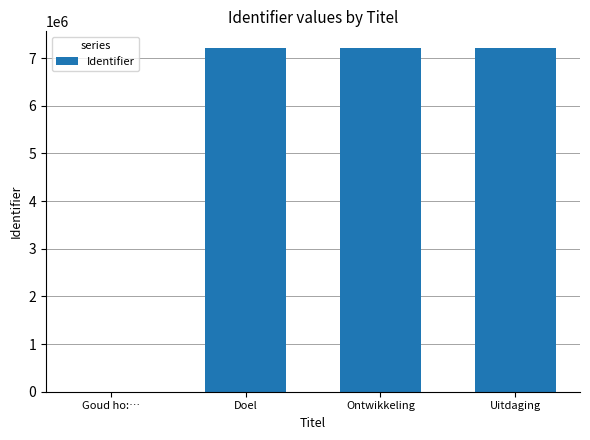

What is the difference between the values at Doel and Uitdaging?

2